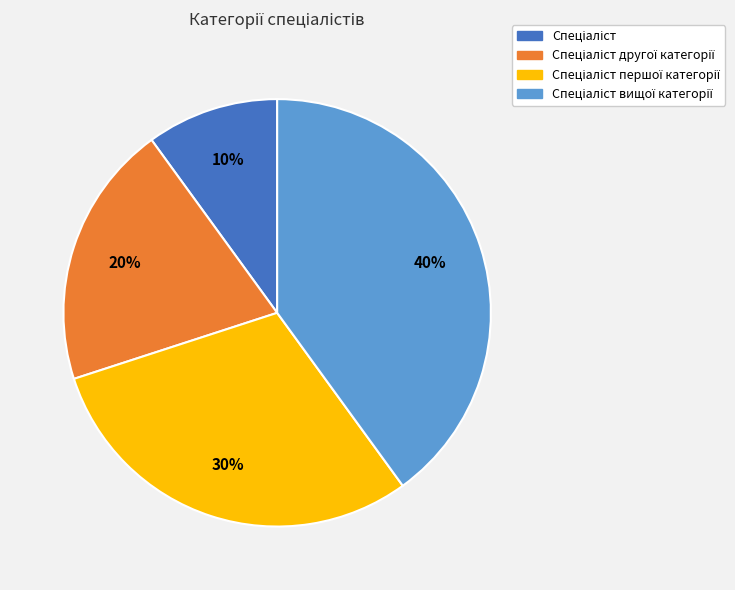

Does any single category account for the majority?

No